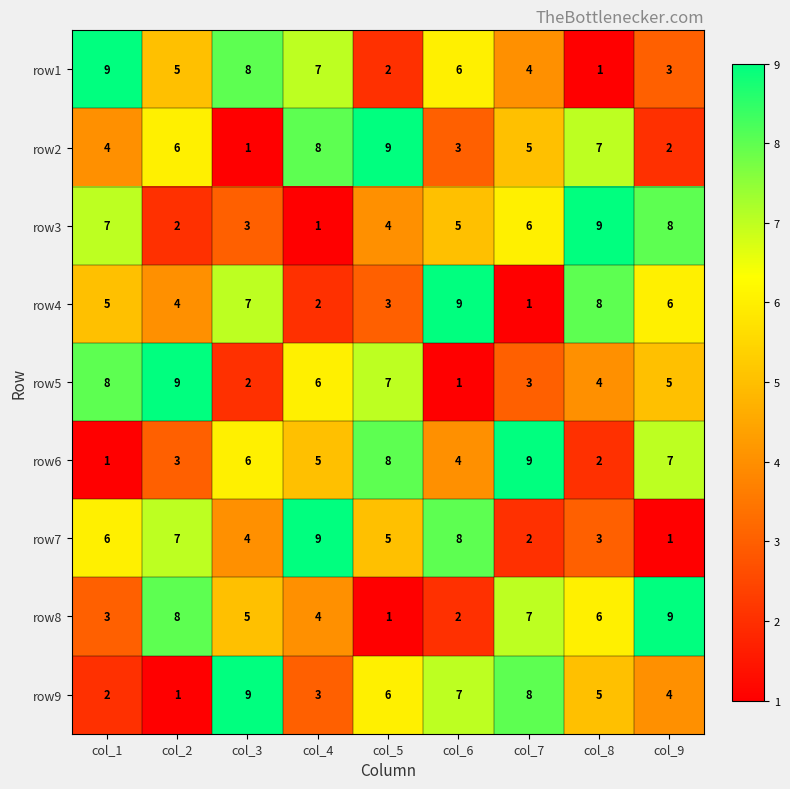

What is the spread (max minus min) of values at col_3?

8